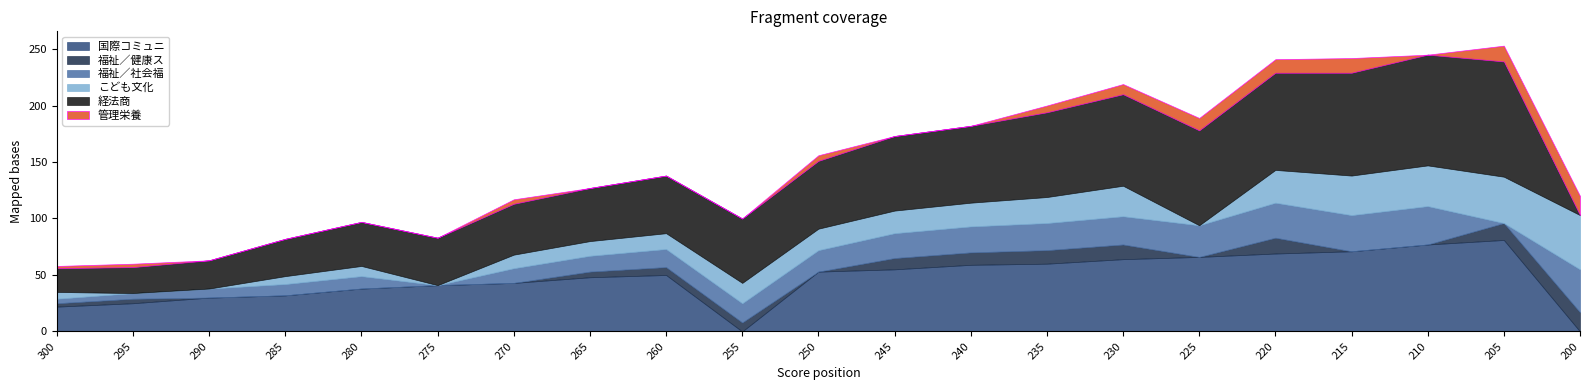

What is the value of the 福祉／社会福 point at the 14th from the left?

24